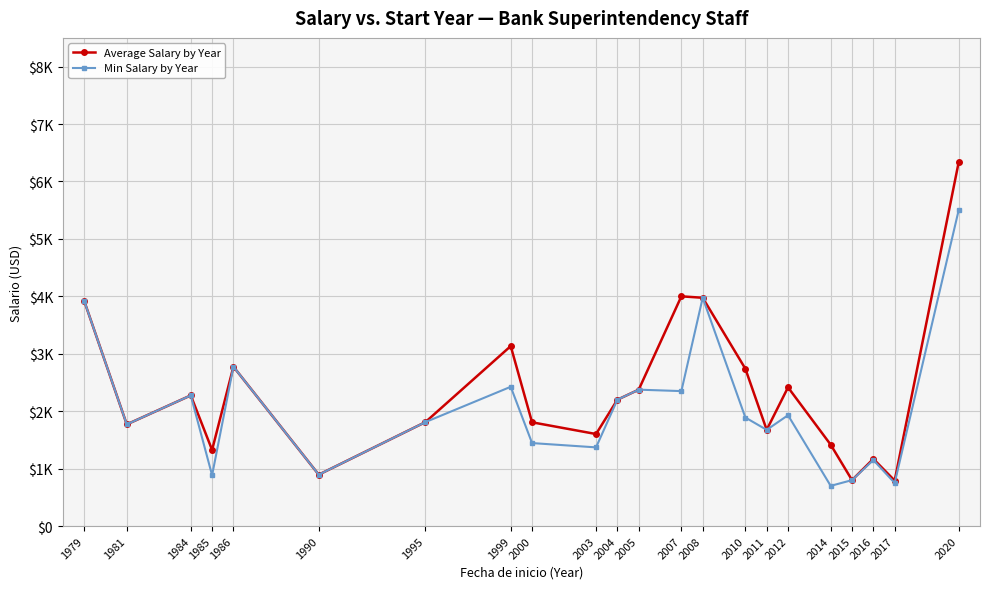

What is the sum of all Min Salary by Year values?

44870.0